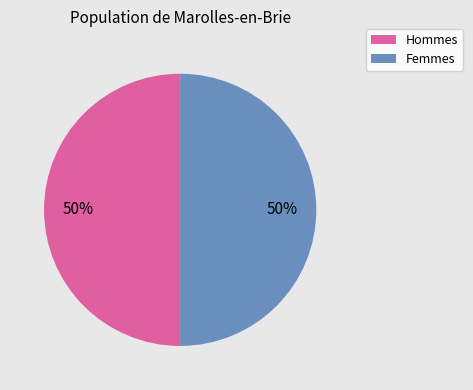

What percentage is the Hommes slice, to the nearest percent?

50%